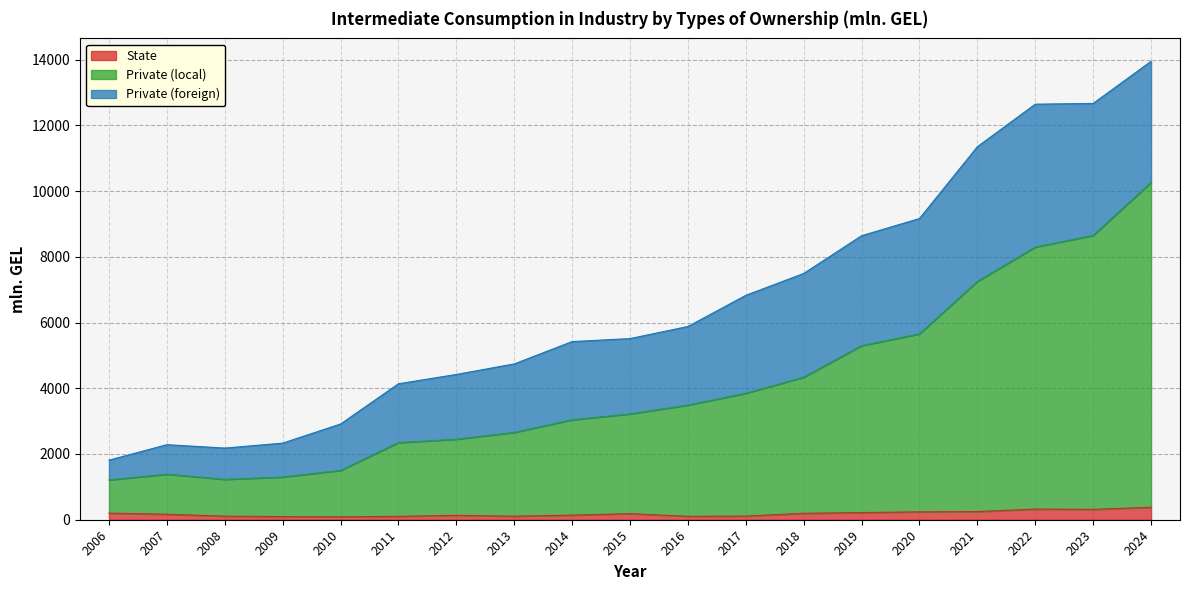

Rank the categories by State value from lowest to highest.

2010, 2009, 2011, 2016, 2013, 2008, 2017, 2012, 2014, 2007, 2015, 2018, 2006, 2019, 2020, 2021, 2023, 2022, 2024